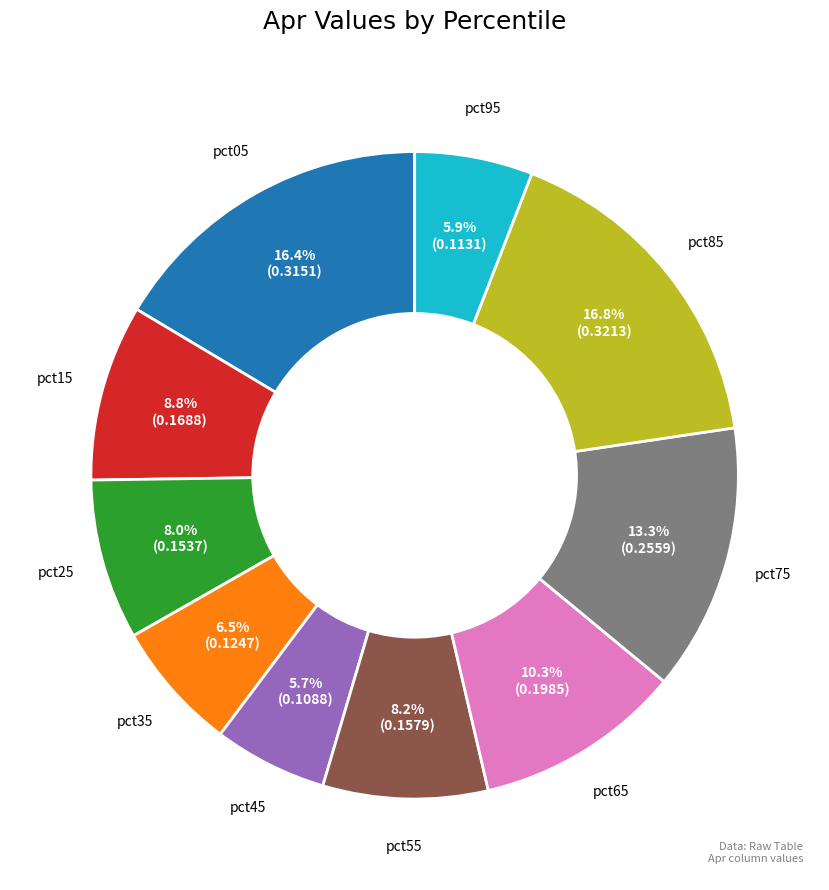

Is pct65 the majority of the pie?

No